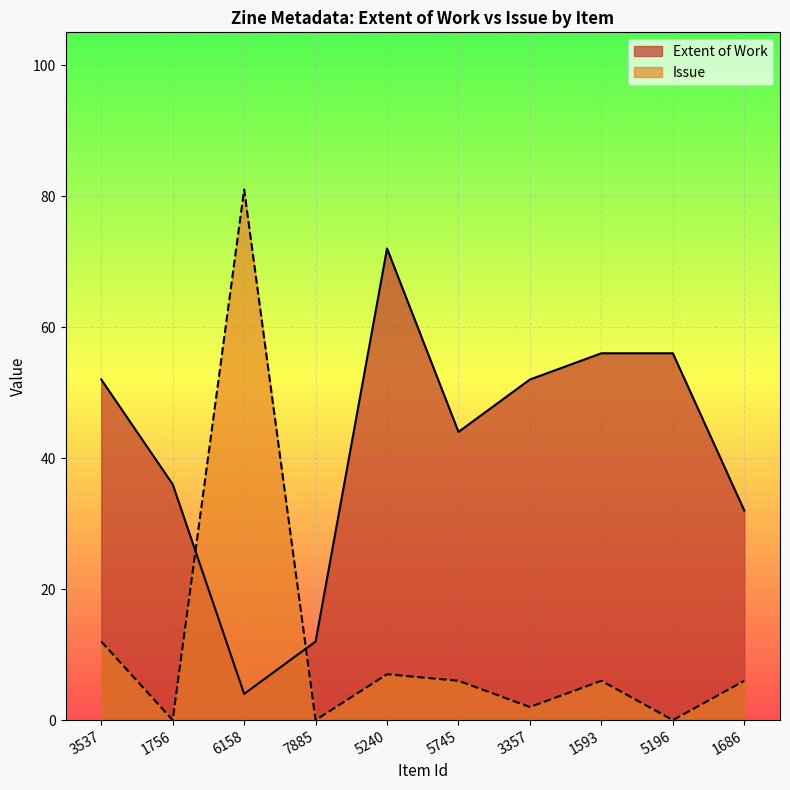

What position from the right is 1756?

9